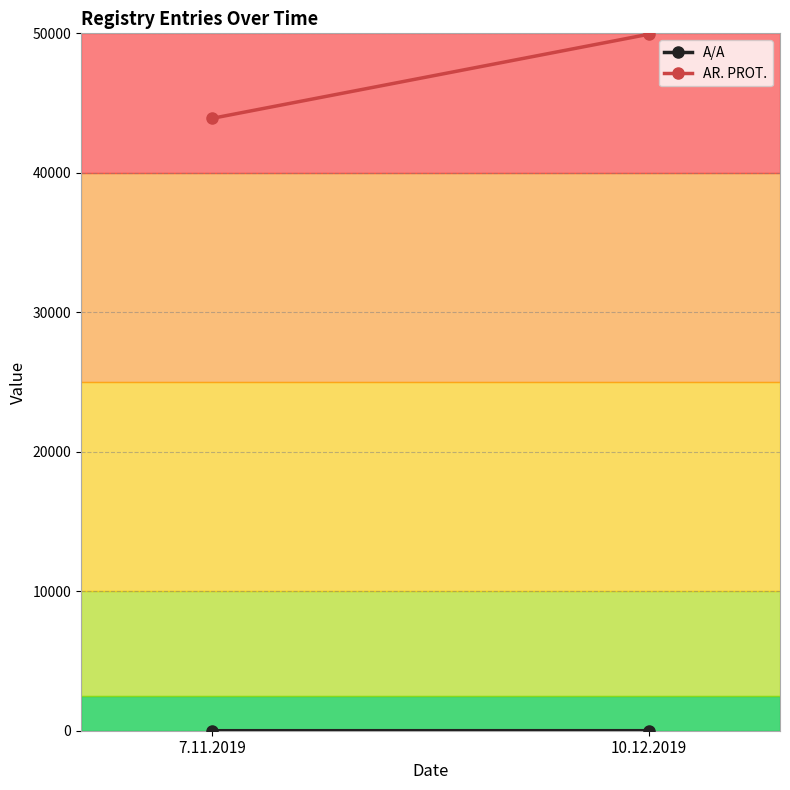

True or false: A/A has a value of 2 at 10.12.2019.

True